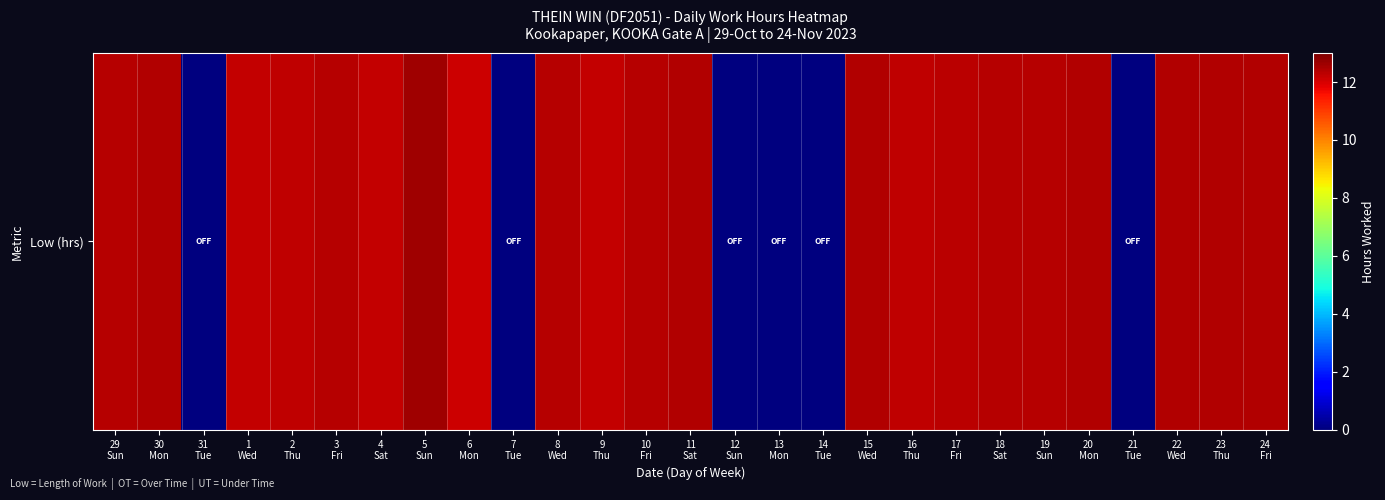

Is it true that the value at 20
Mon is 12.4?

True